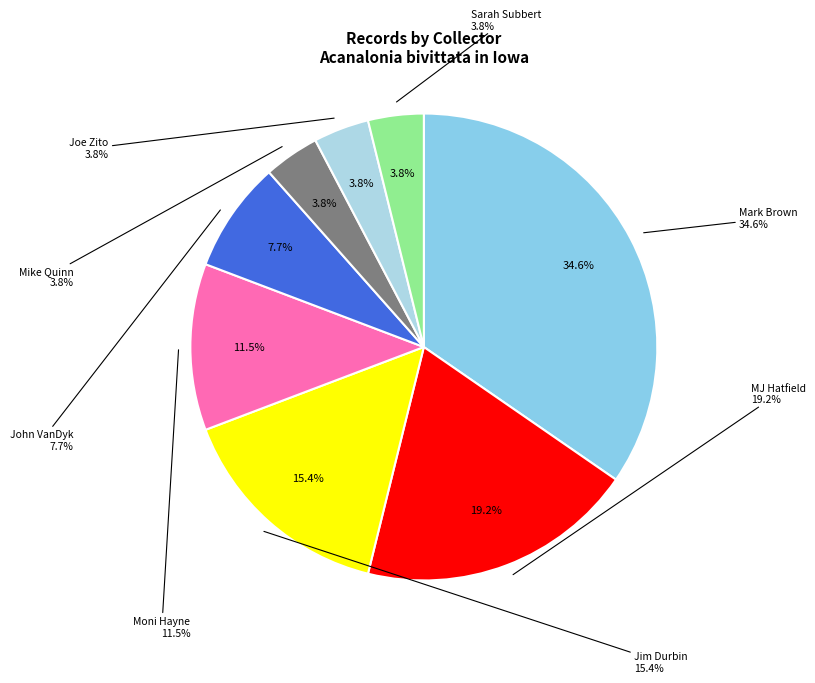

Count the number of slices in the pie.

8